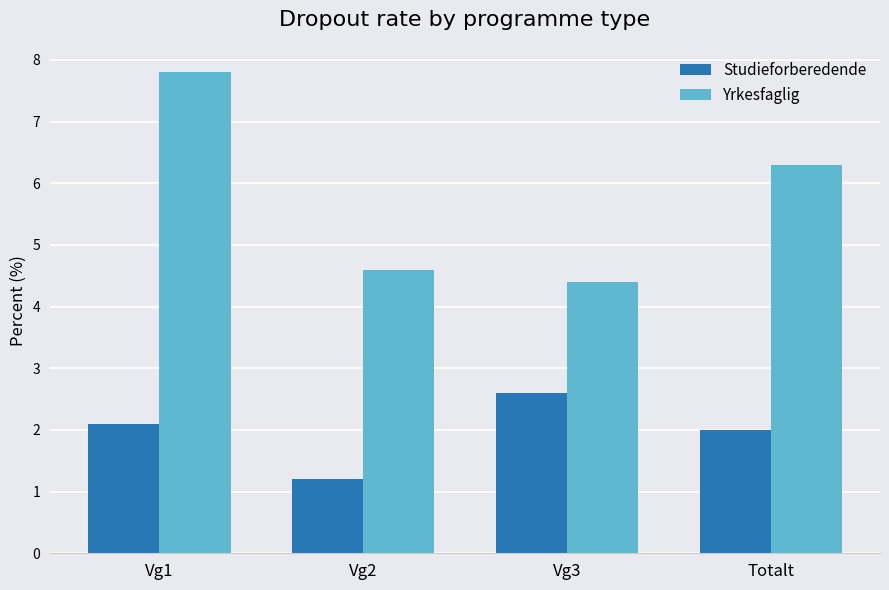

What is the label of the 4th bar from the right?

Vg1